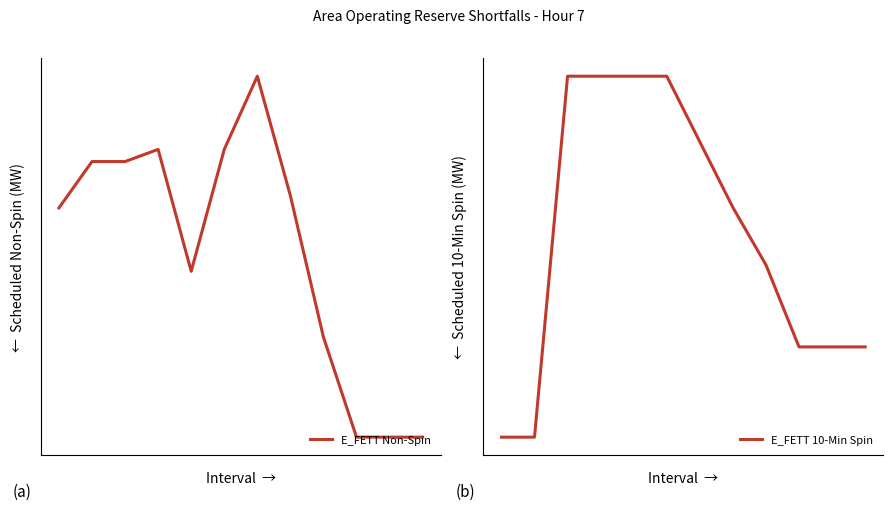

What are all the series names shown in the legend?

E_FETT Non-Spin, E_FETT 10-Min Spin